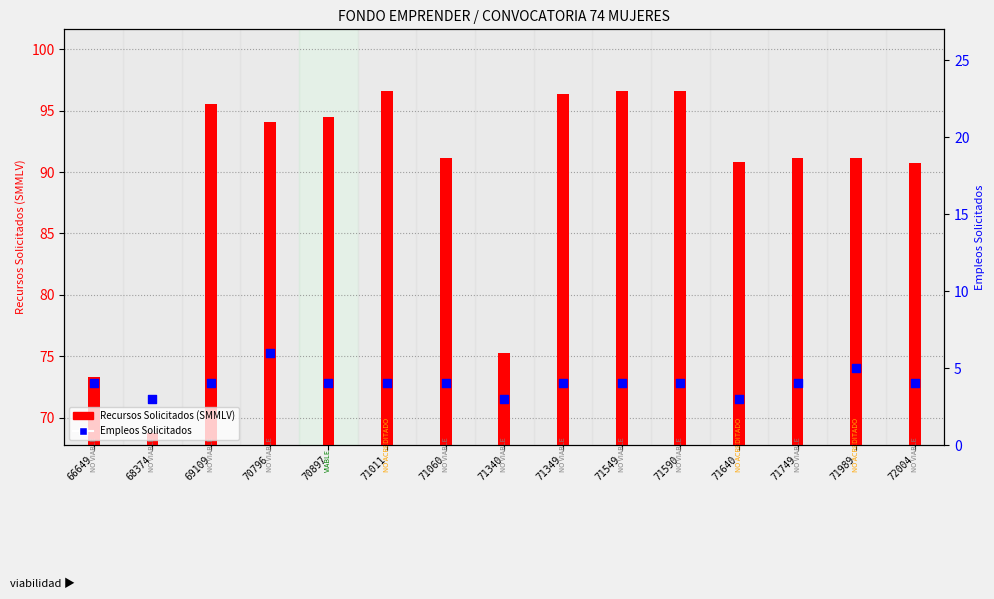

At which category is the sum across all series the highest?

71011